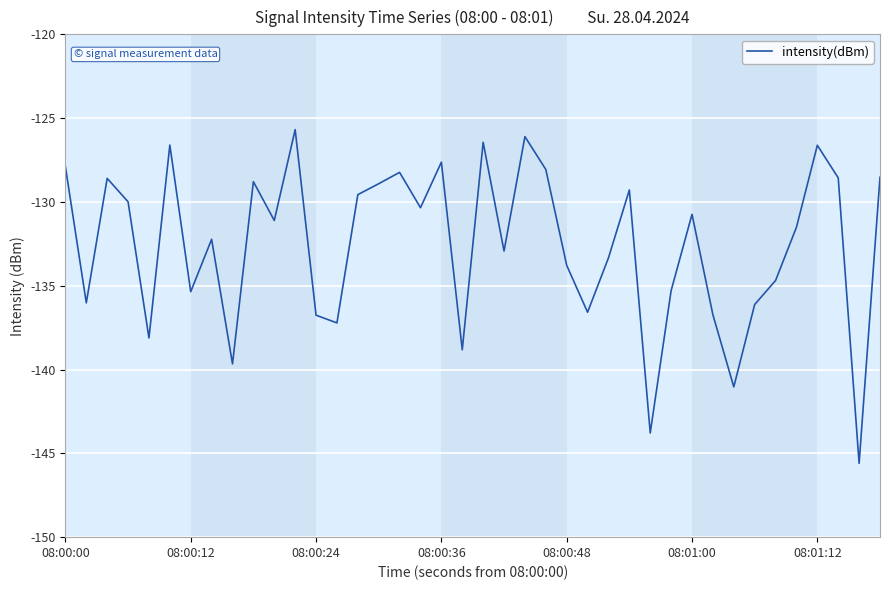

What is the difference between the maximum and minimum values?

19.9